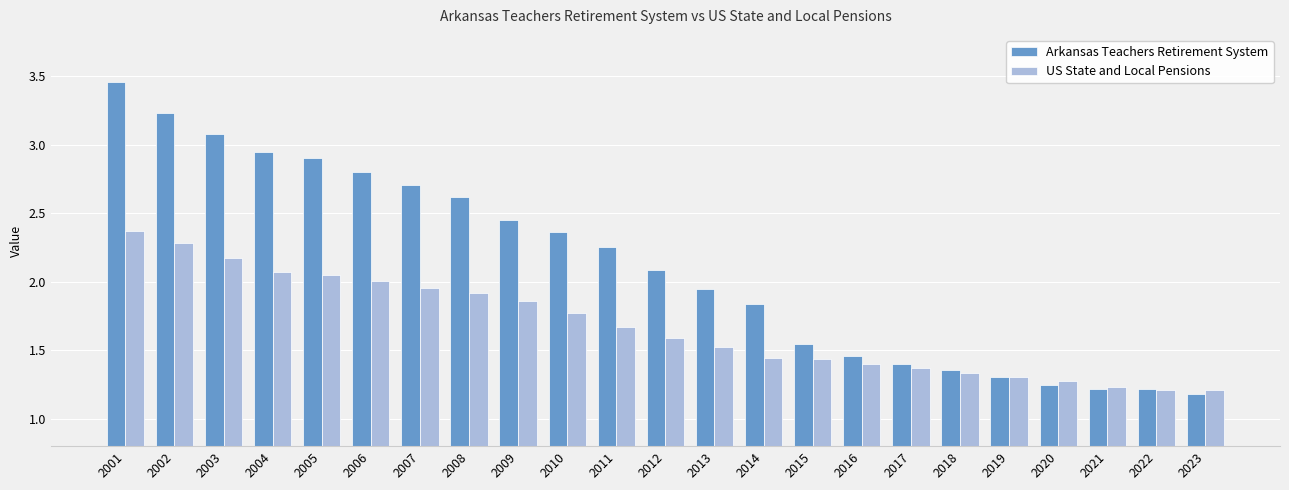

What is the sum of all Arkansas Teachers Retirement System values?

48.6